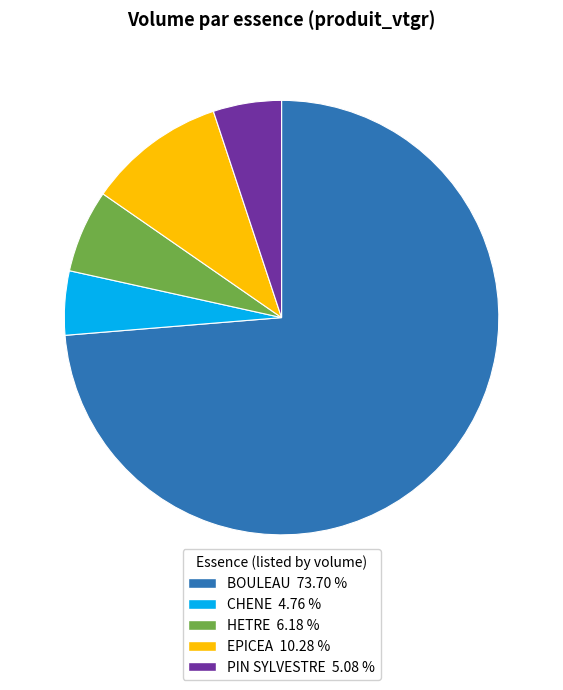

Count the number of slices in the pie.

5